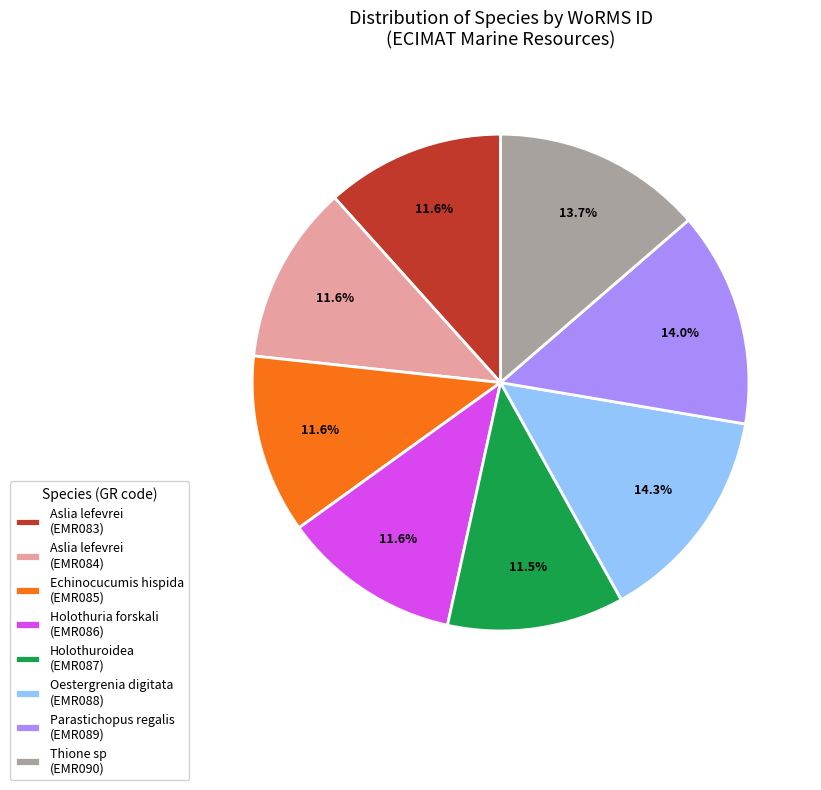

Does Echinocucumis hispida (EMR085) represent more than half of the total?

No